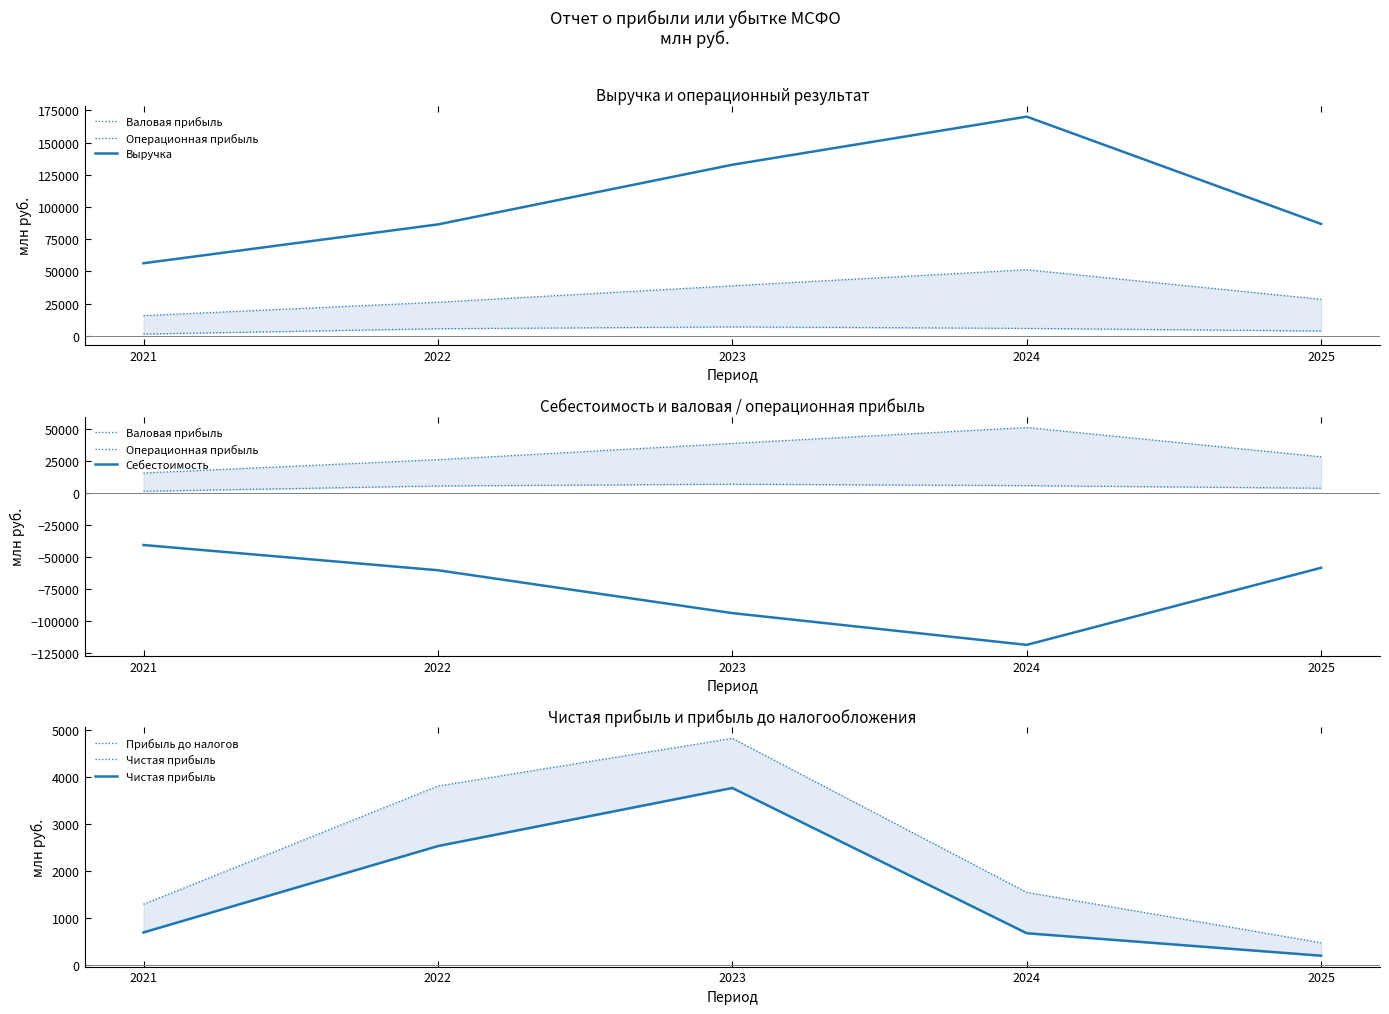

How many data points in Выручка are above 86840?

2